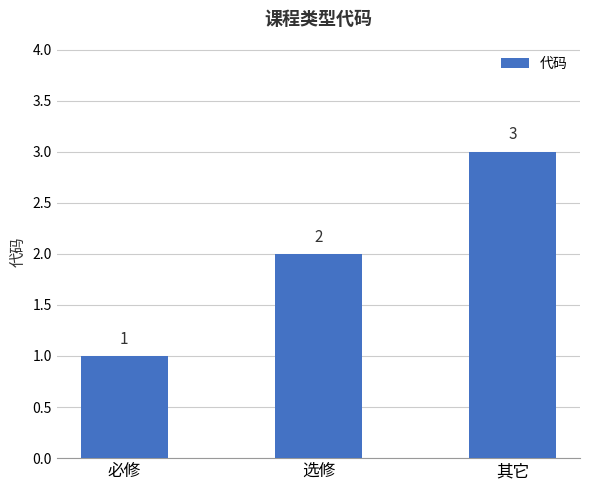

What value does the data have at 必修?

1